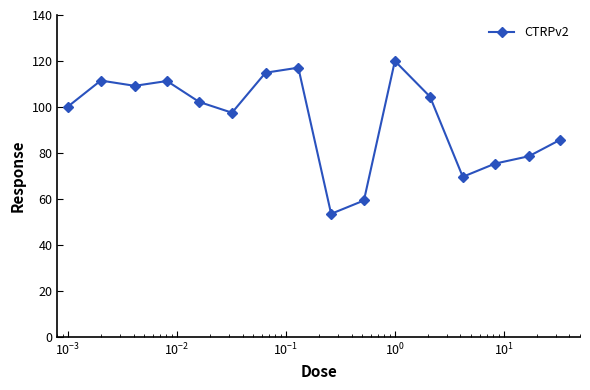

How many points are lower than both their immediate neighbors (excluding endpoints)?

4